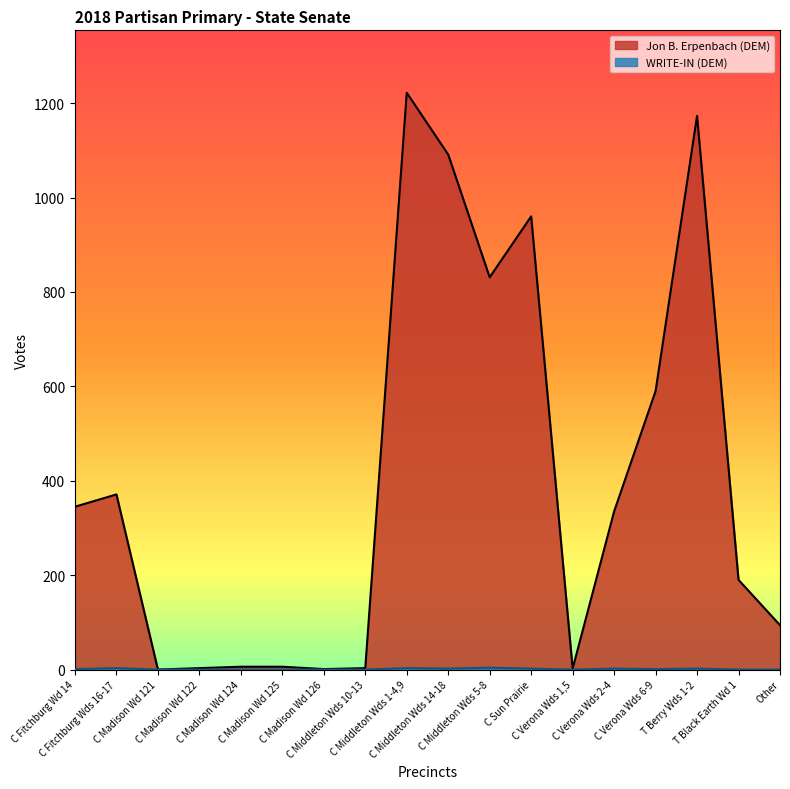

At which category does the chart reach its peak across all series?

C Middleton Wds 1-4,9